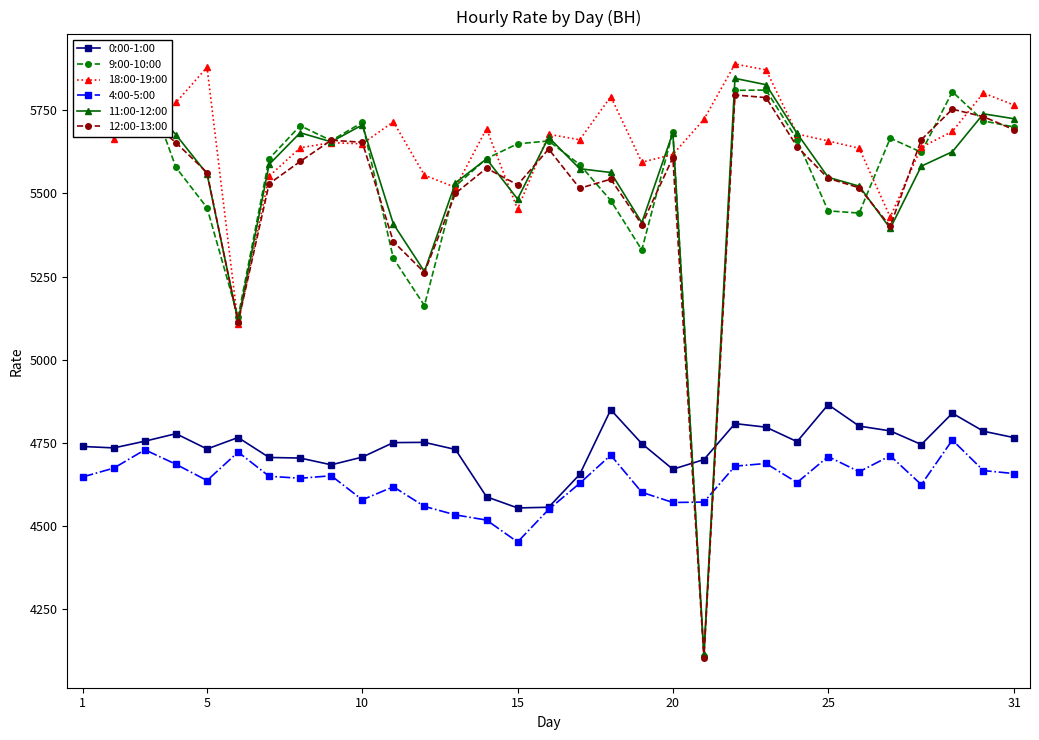

How many distinct data groups are displayed?

6